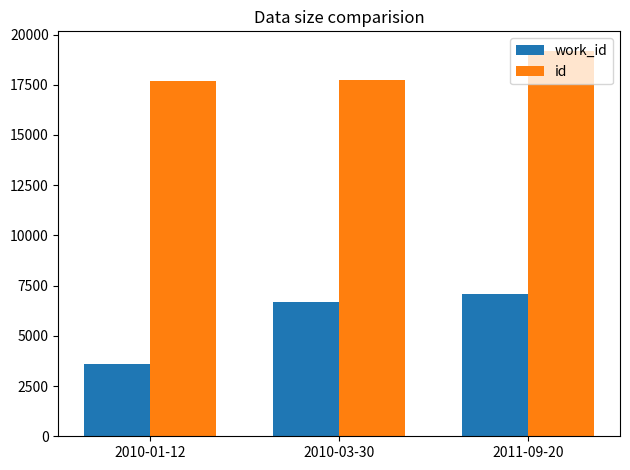

At how many categories does at least one series exceed 15060?

3